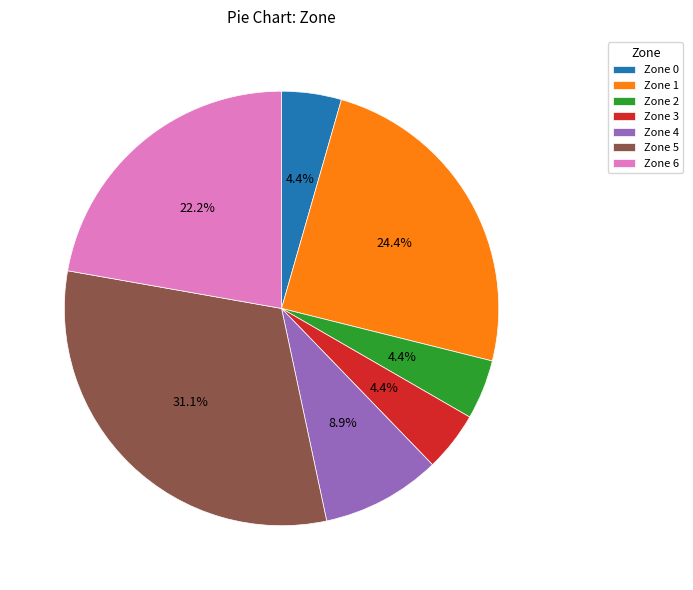

Which category has the biggest portion of the pie?

Zone 5